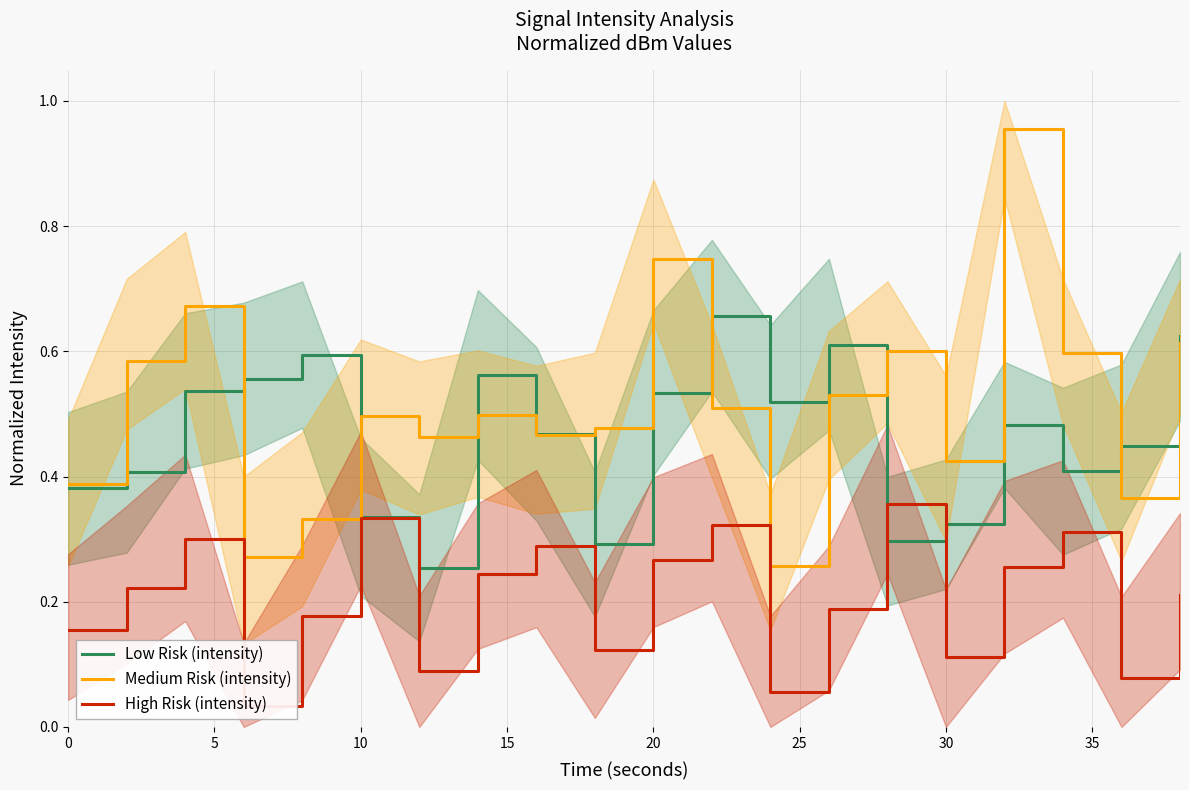

How many interior local valleys does the Medium Risk (intensity) series have?

6